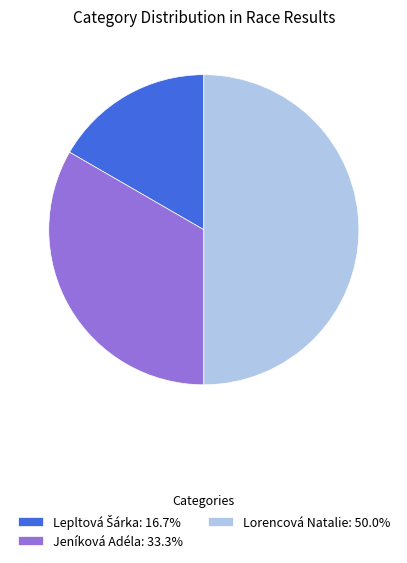

What is the ratio of the value at Jeníková Adéla: 33.3% to the value at Lorencová Natalie: 50.0%?

0.7